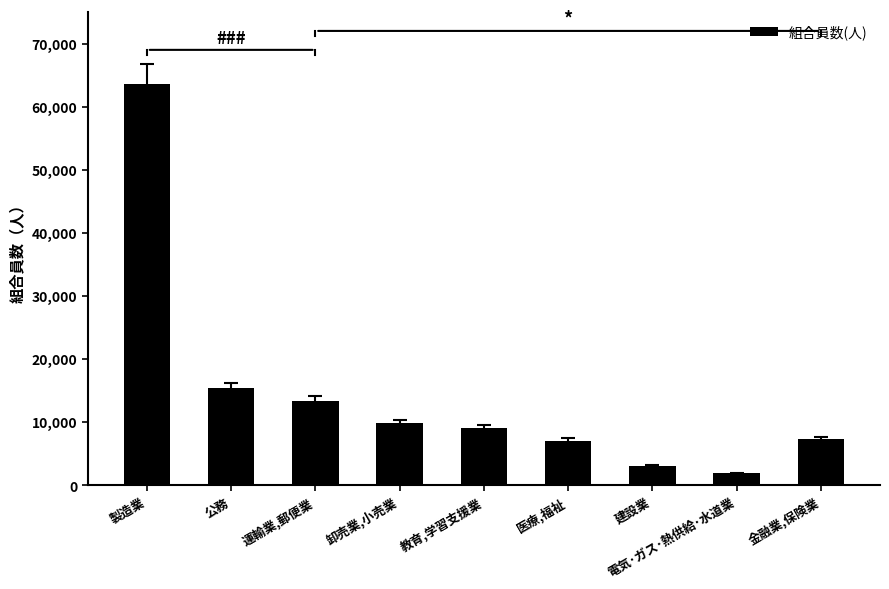

What position from the left is 医療,福祉?

6